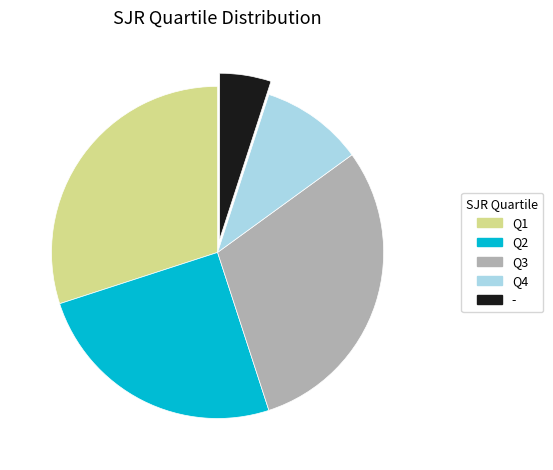

How many slices are in this pie chart?

5